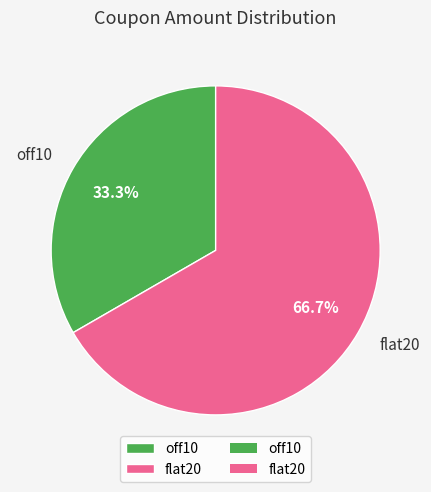

The off10 slice represents 33% of the pie. True or false?

True